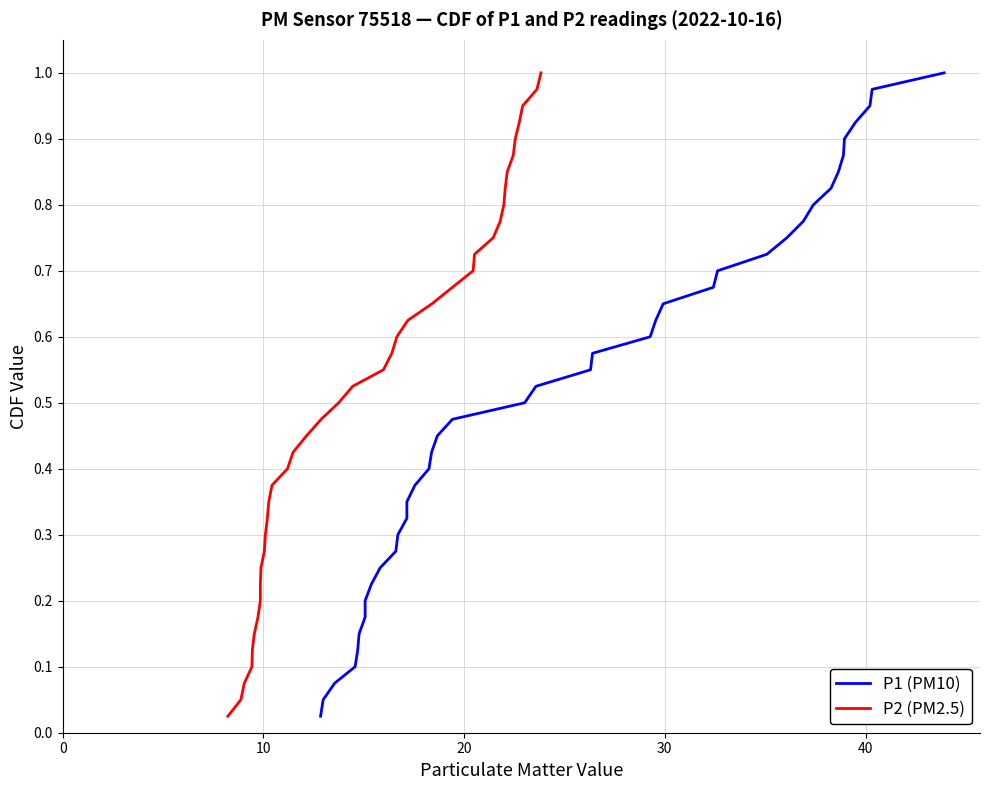

Does the chart display data point markers on the line(s)?

No